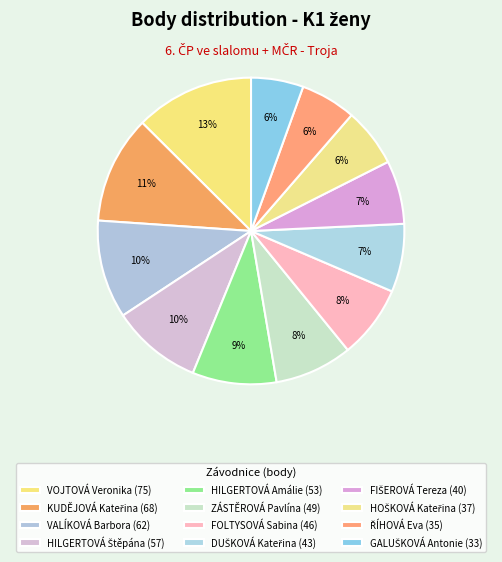

What is the change in value from VOJTOVÁ Veronika to HILGERTOVÁ Štěpána?

-18